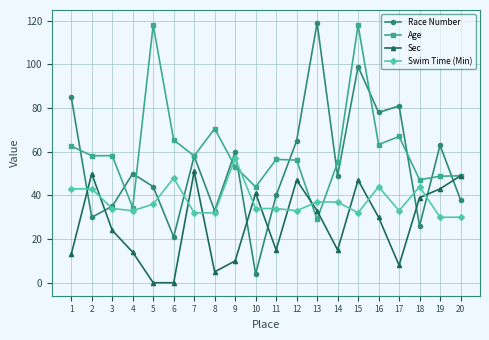

What is the maximum value for Swim Time (Min)?

57.0